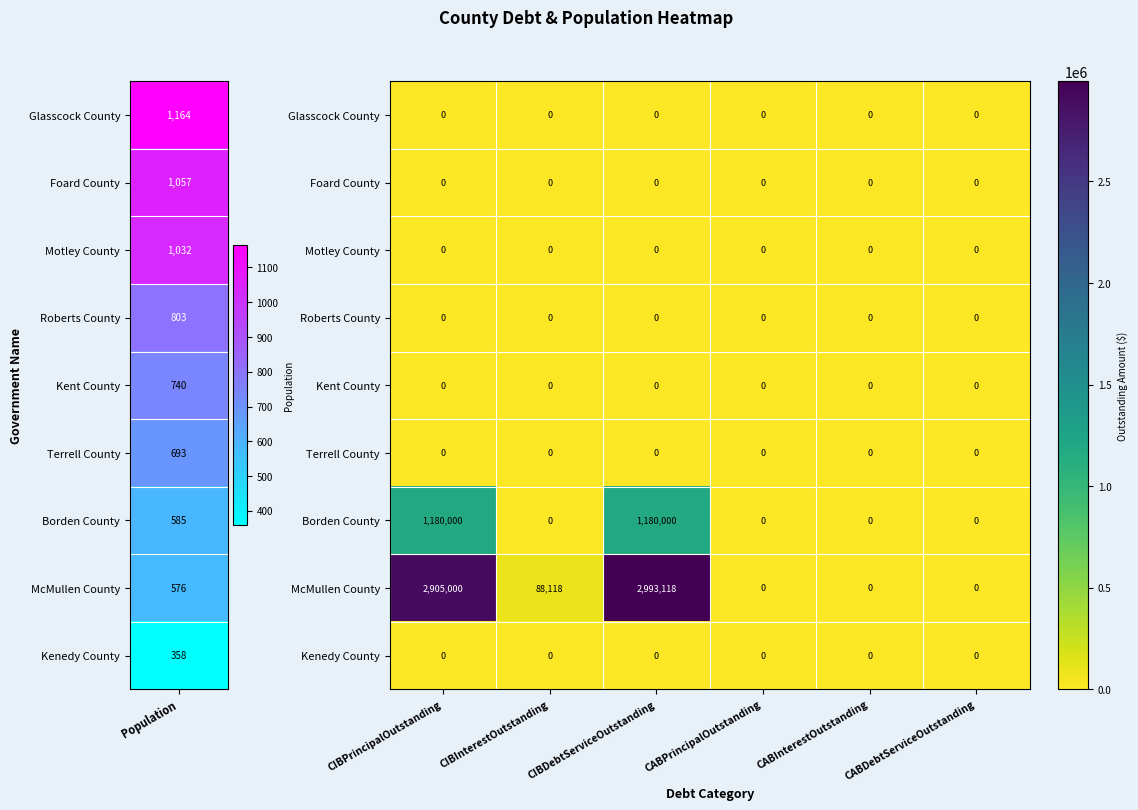

Which series has the largest total across all categories?

McMullen County